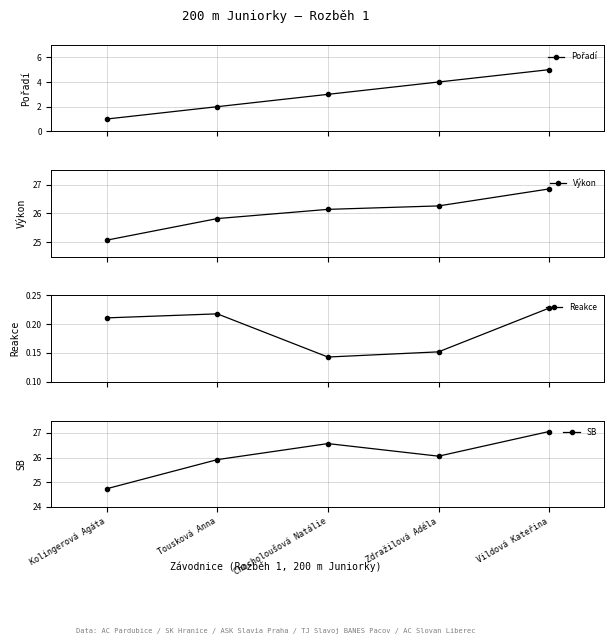

True or false: Výkon has more than 2 interior local peaks.

False